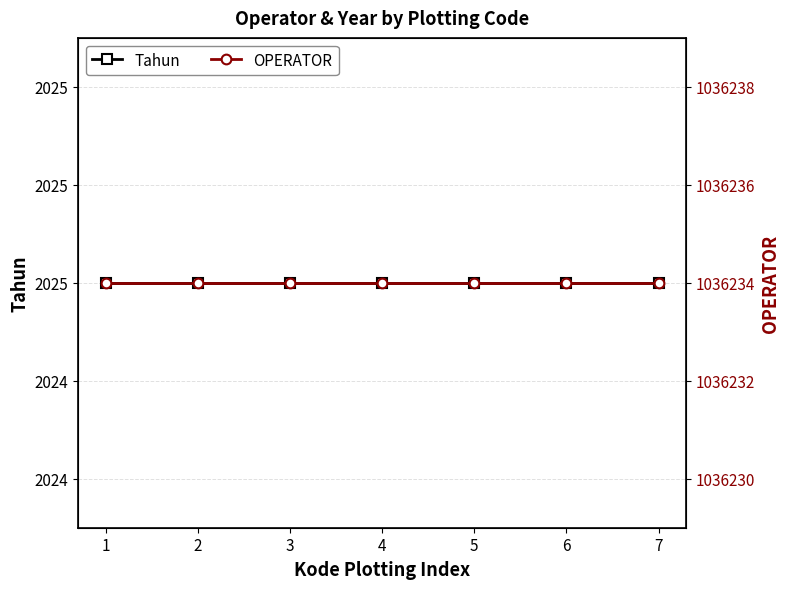

What is the sum of all OPERATOR values?

7253638